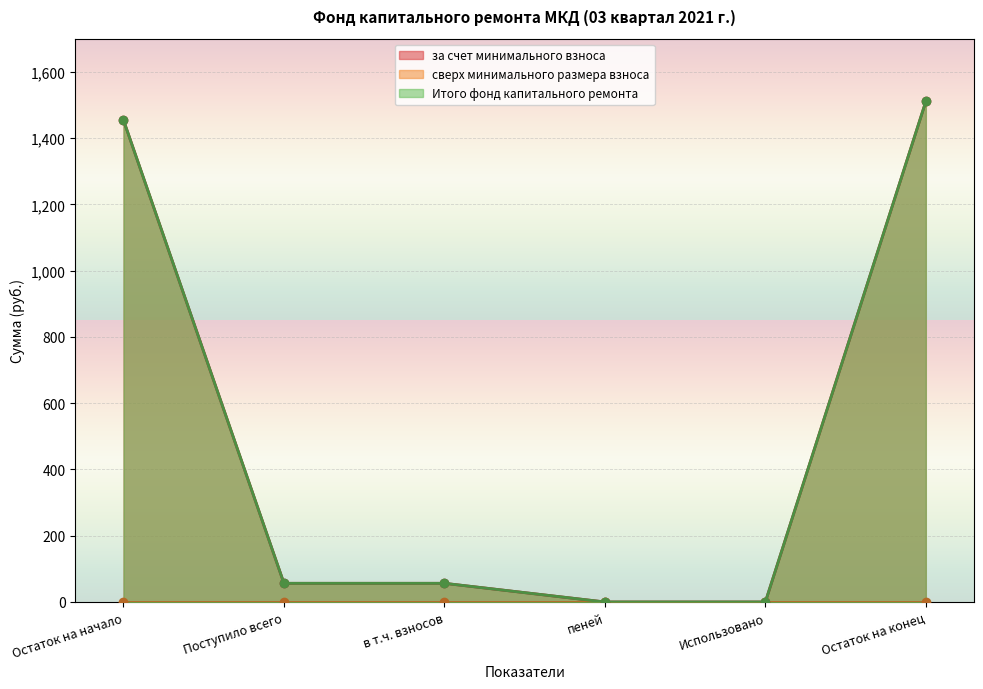

Which series has the largest total across all categories?

за счет минимального взноса